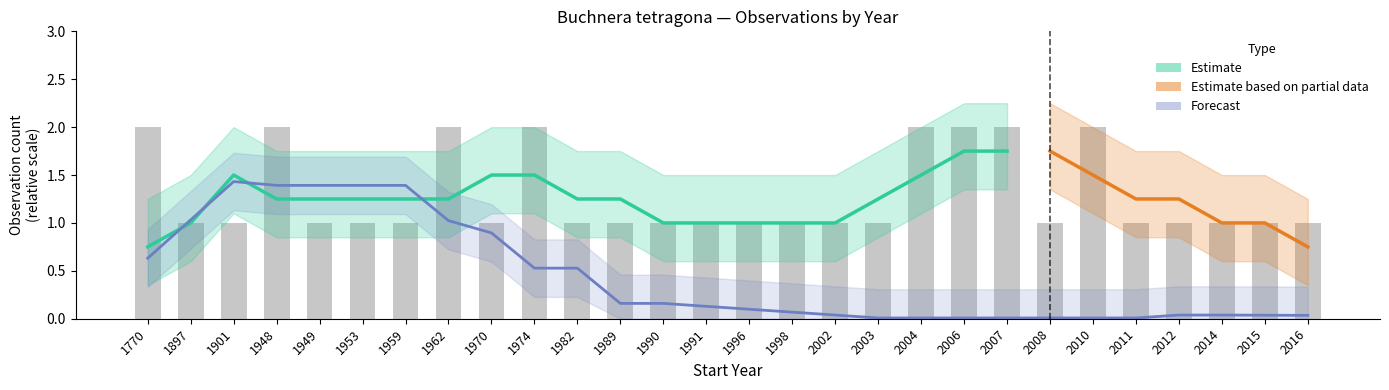

Which category has the highest value across all series?

1770